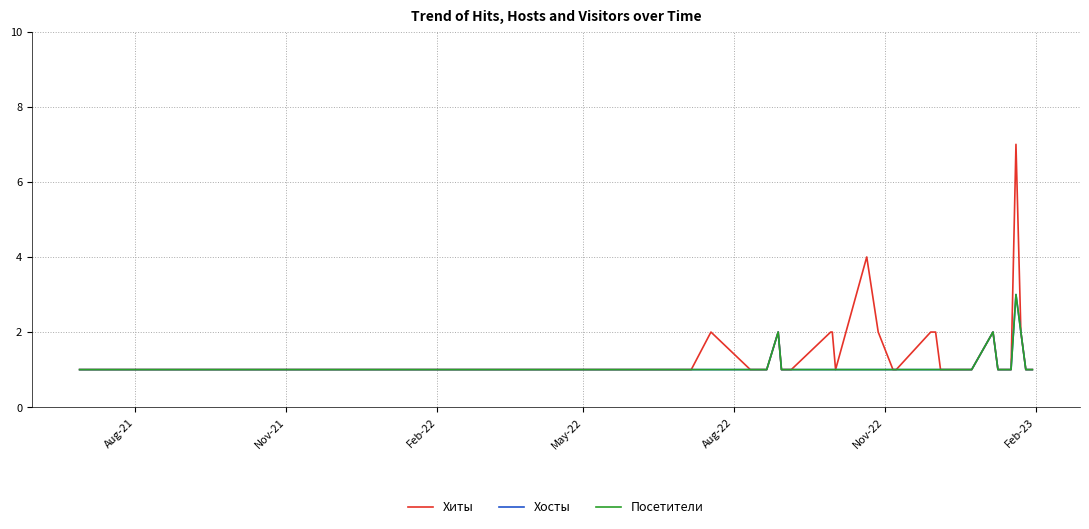

True or false: Посетители and Хиты cross at least once.

False